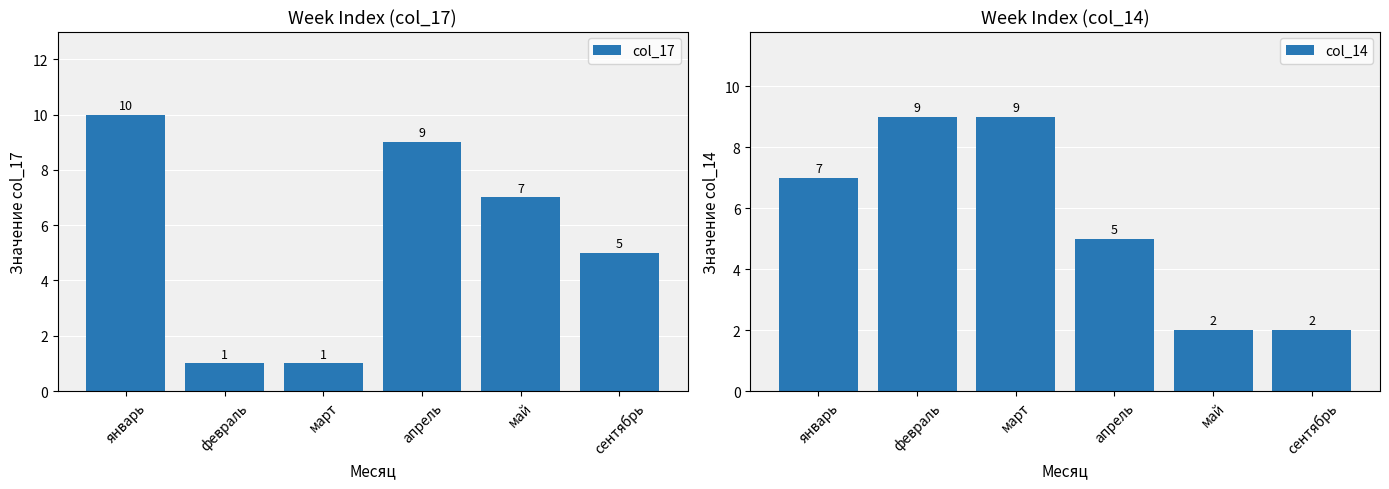

What is the difference between the highest and lowest values at март?

8